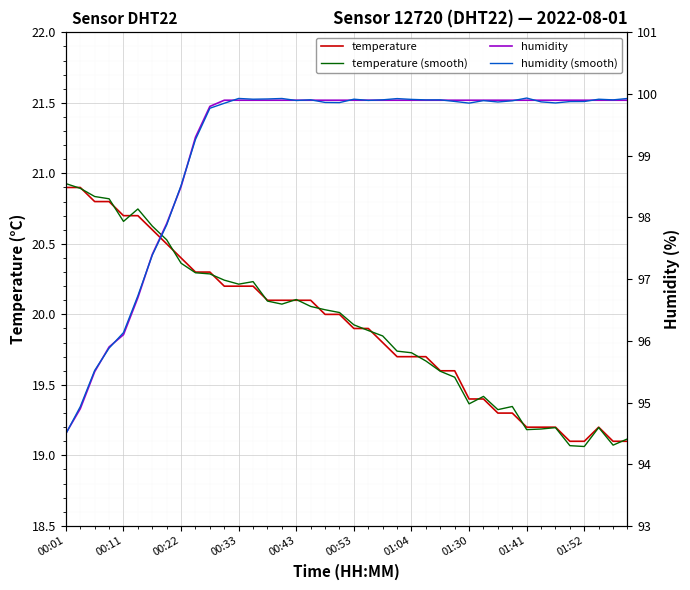

True or false: humidity and temperature (smooth) cross at least once.

False